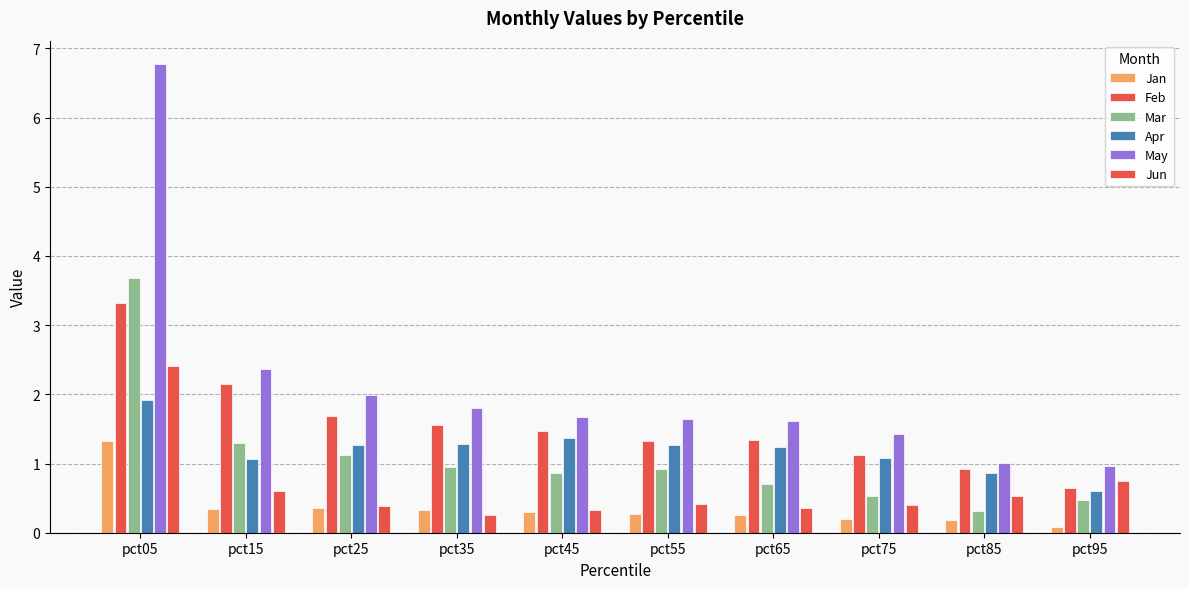

What is the minimum value shown in the chart?

0.1